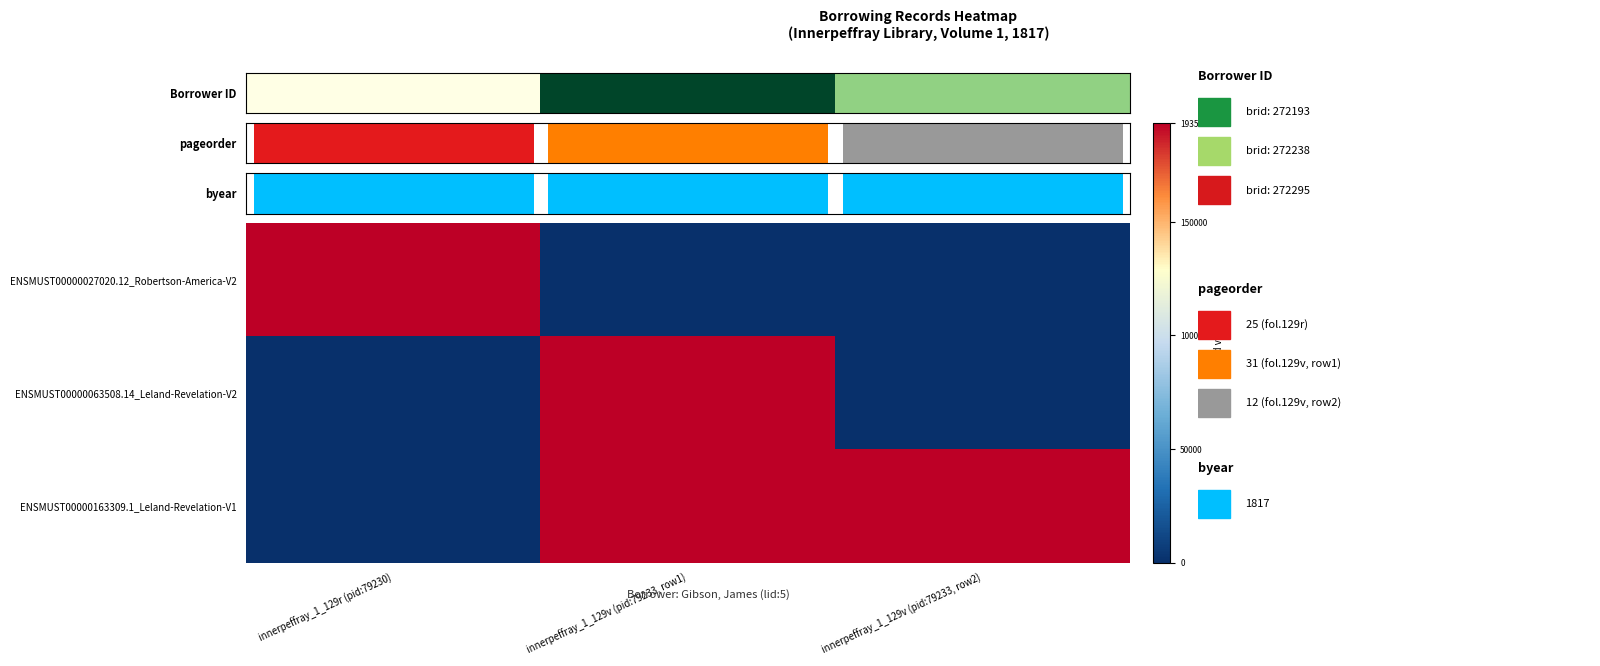

Is it true that ENSMUST00000063508.14_Leland-Revelation-V2 equals -78289 at innerpeffray_1_129v (pid:79233, row2)?

False